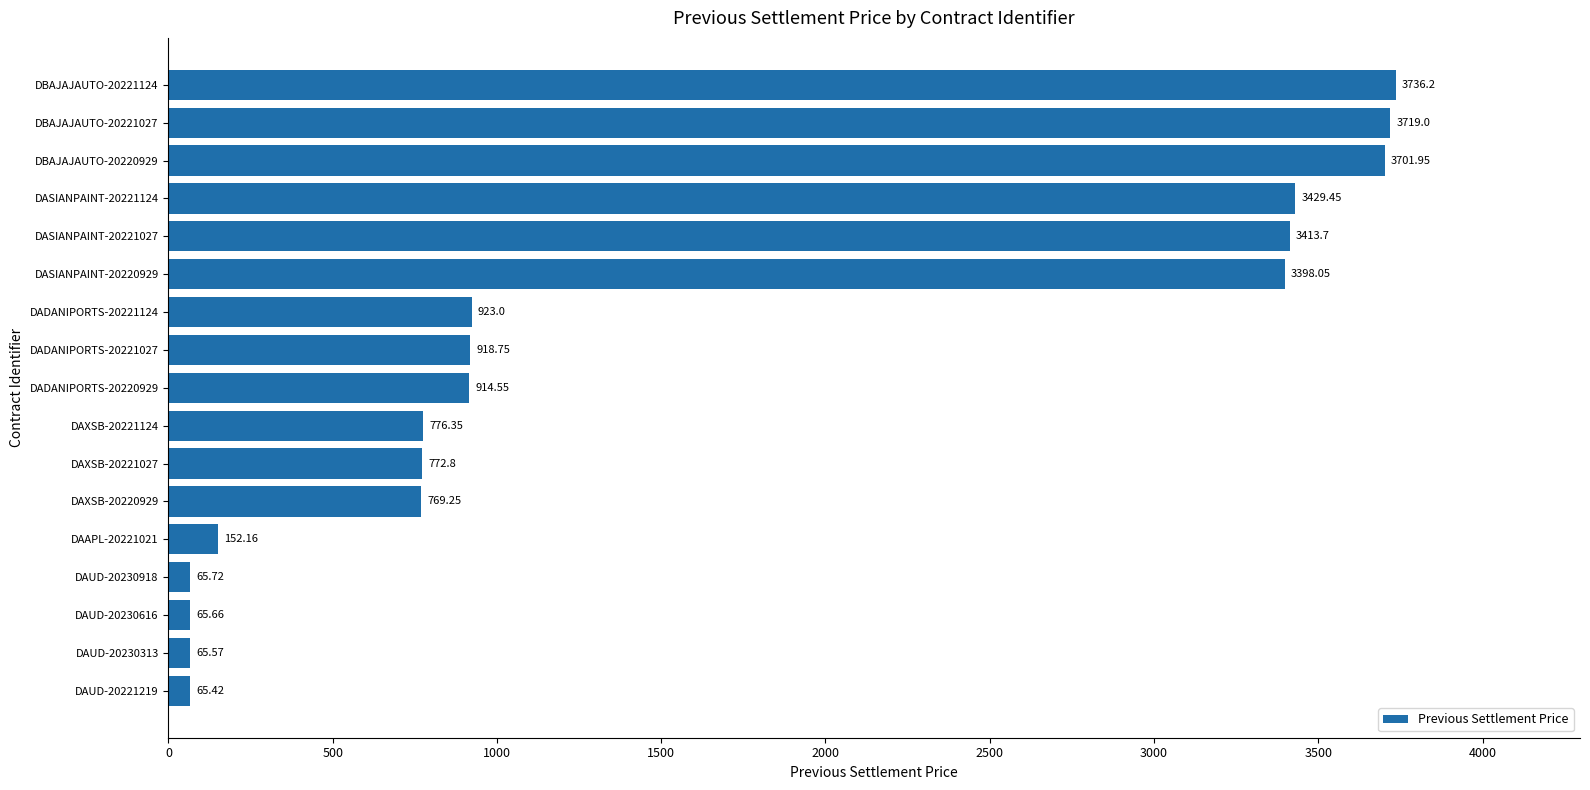

List the labels in order of value, largest first.

DBAJAJAUTO-20221124, DBAJAJAUTO-20221027, DBAJAJAUTO-20220929, DASIANPAINT-20221124, DASIANPAINT-20221027, DASIANPAINT-20220929, DADANIPORTS-20221124, DADANIPORTS-20221027, DADANIPORTS-20220929, DAXSB-20221124, DAXSB-20221027, DAXSB-20220929, DAAPL-20221021, DAUD-20230918, DAUD-20230616, DAUD-20230313, DAUD-20221219